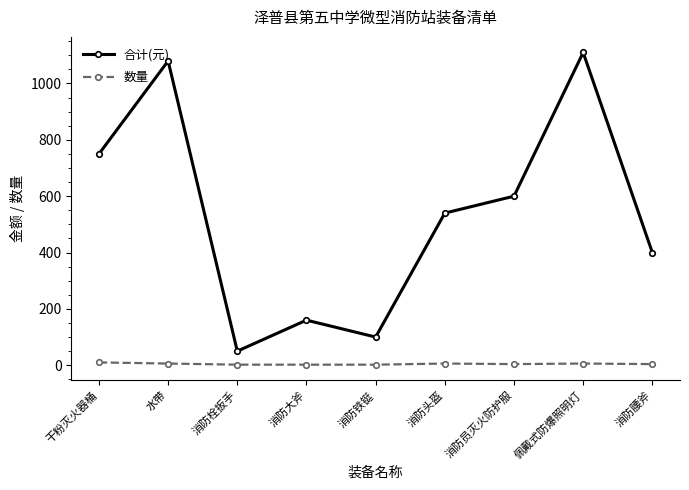

True or false: 合计(元) and 数量 intersect in this chart.

False